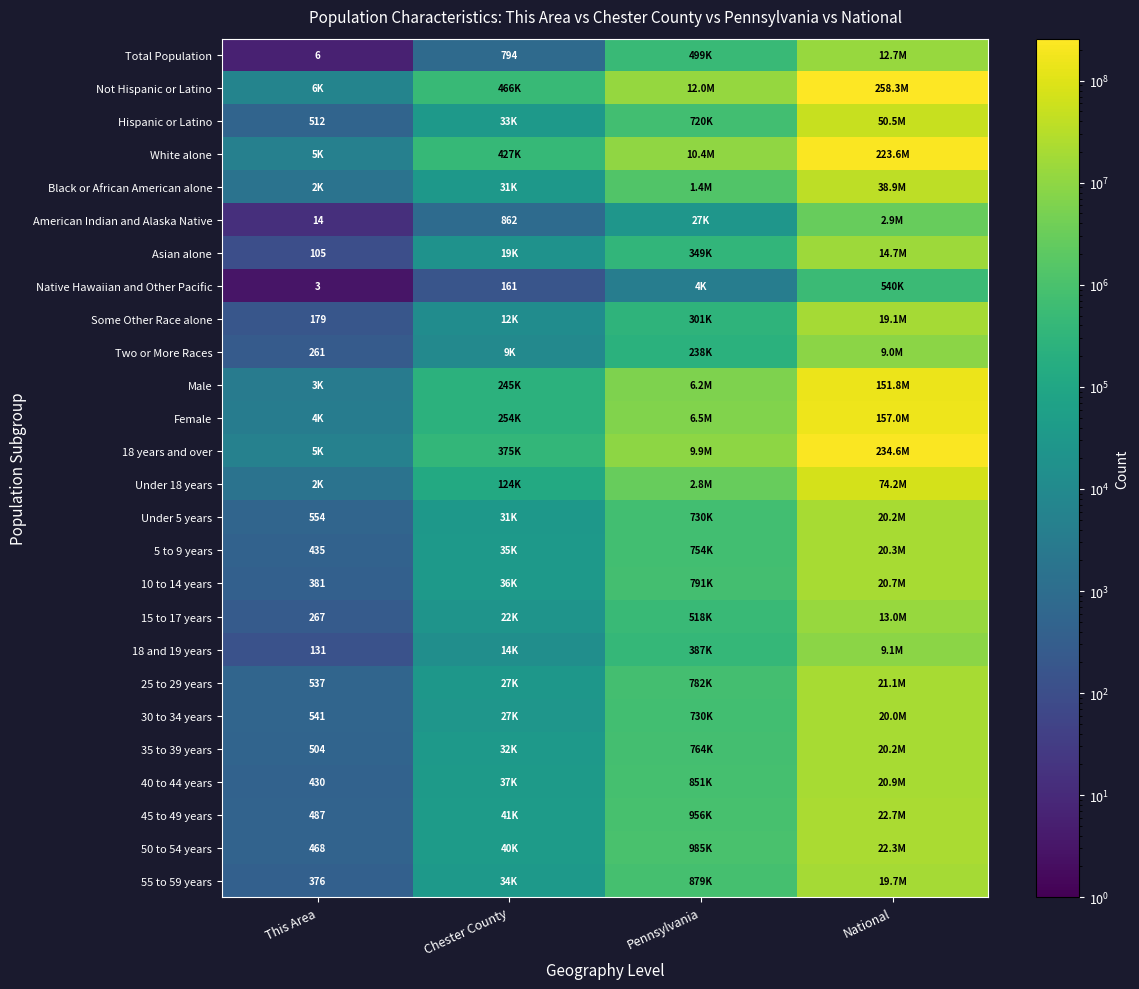

What is the spread (max minus min) of values at This Area?

6279